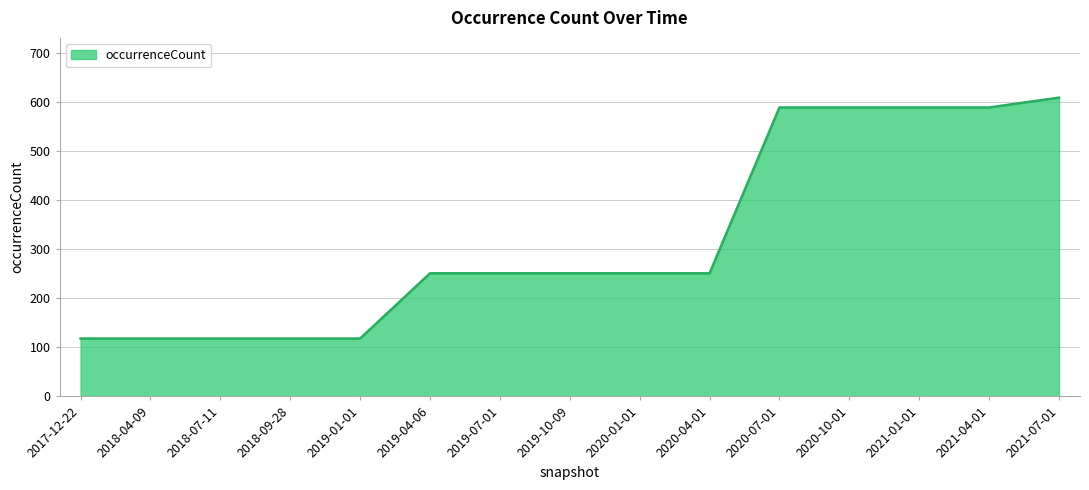

What is the difference between the values at 2020-07-01 and 2021-07-01?

20